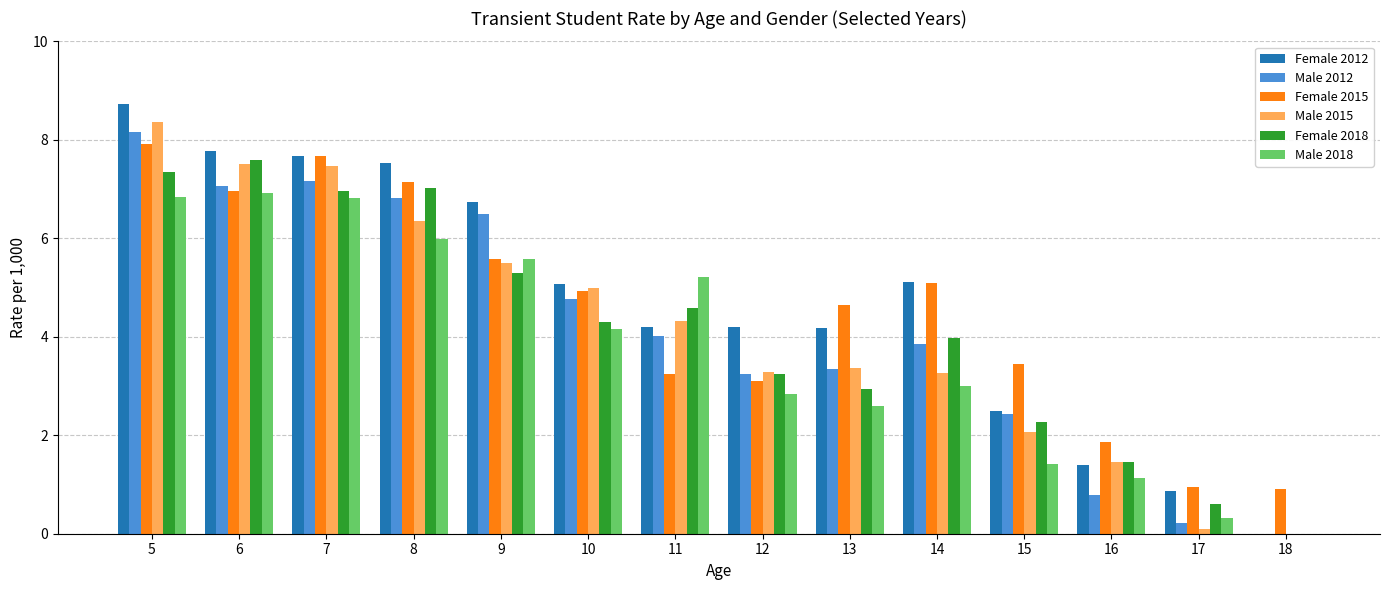

How many values in Male 2012 are above zero?

13